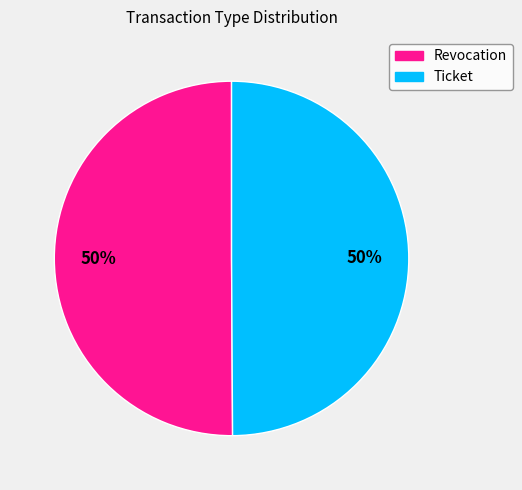

Approximately how many times larger is the value at Revocation compared to Ticket?

1.0